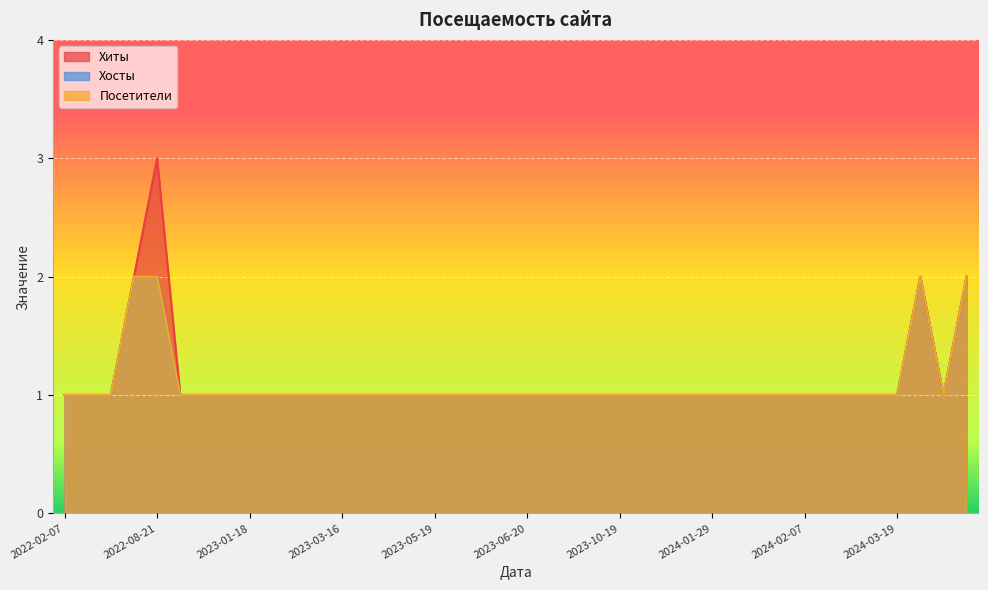

Which series has the largest total across all categories?

Хиты